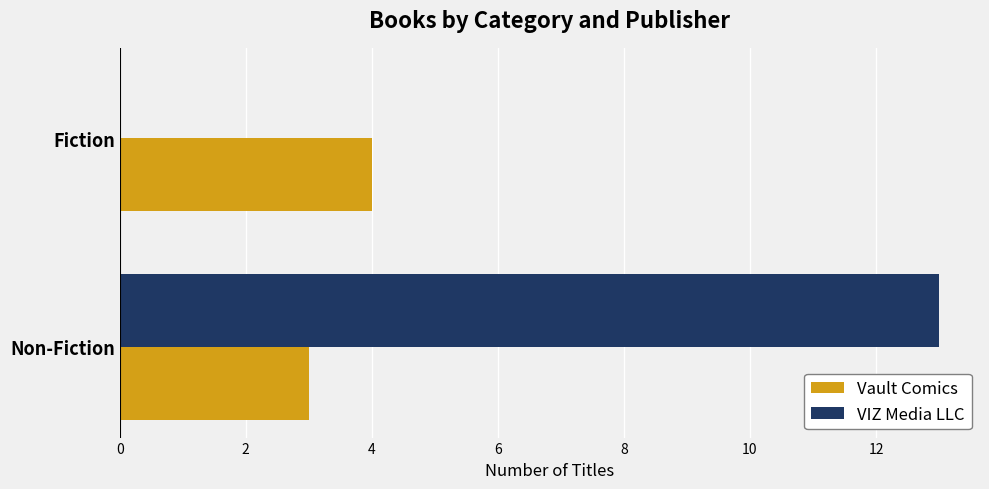

Where is VIZ Media LLC nearest to the value 6?

Fiction